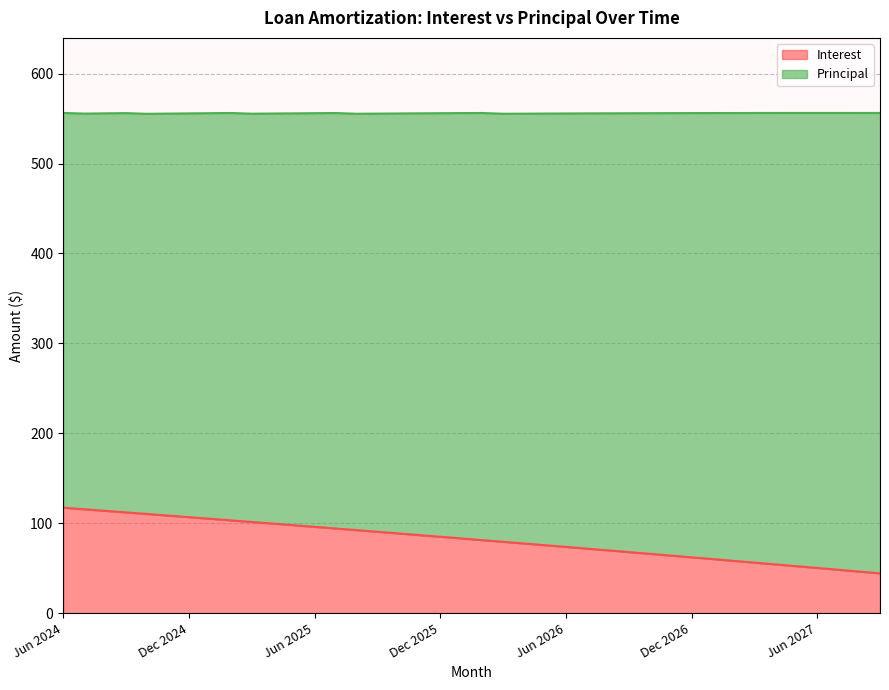

List the labels in order of value, largest first.

Jun 2024, Jul 2024, Aug 2024, Sep 2024, Oct 2024, Nov 2024, Dec 2024, Jan 2025, Feb 2025, Mar 2025, Apr 2025, May 2025, Jun 2025, Jul 2025, Aug 2025, Sep 2025, Oct 2025, Nov 2025, Dec 2025, Jan 2026, Feb 2026, Mar 2026, Apr 2026, May 2026, Jun 2026, Jul 2026, Aug 2026, Sep 2026, Oct 2026, Nov 2026, Dec 2026, Jan 2027, Feb 2027, Mar 2027, Apr 2027, May 2027, Jun 2027, Jul 2027, Aug 2027, Sep 2027